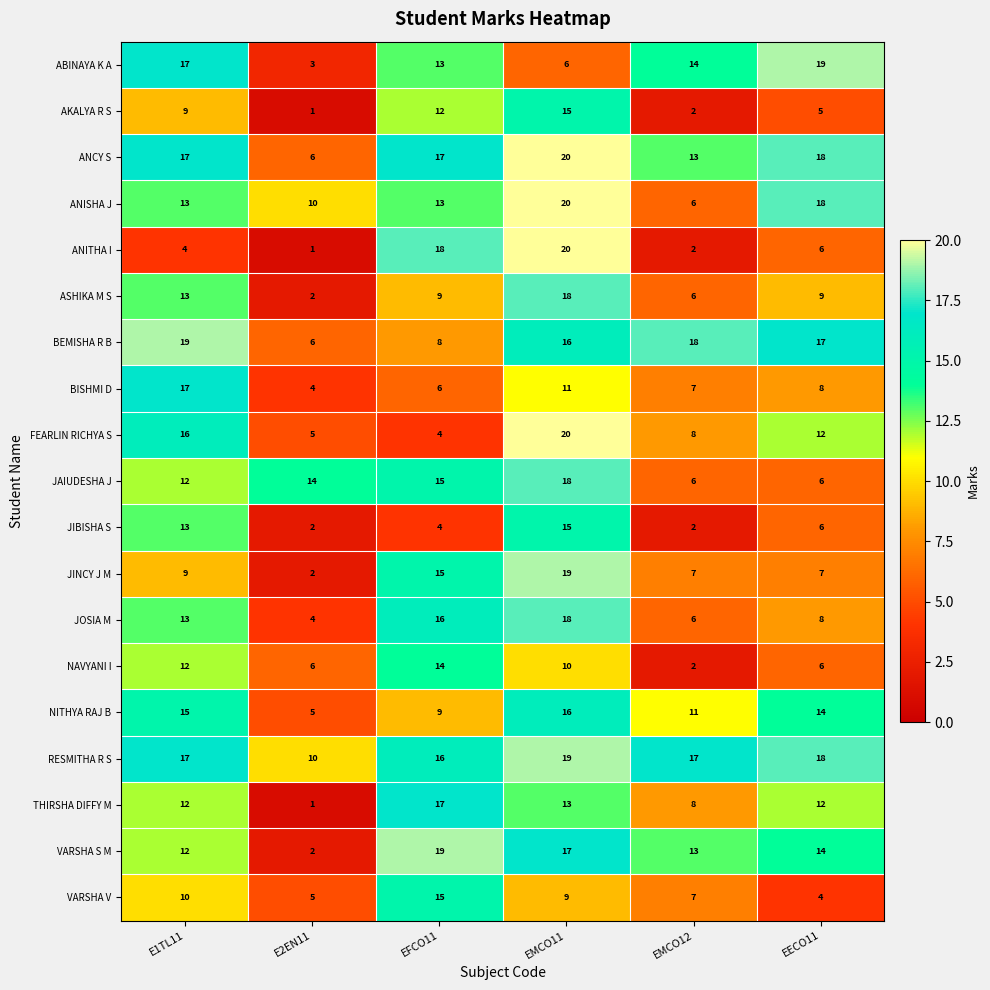

Is it true that JINCY J M equals 23 at EFCO11?

False